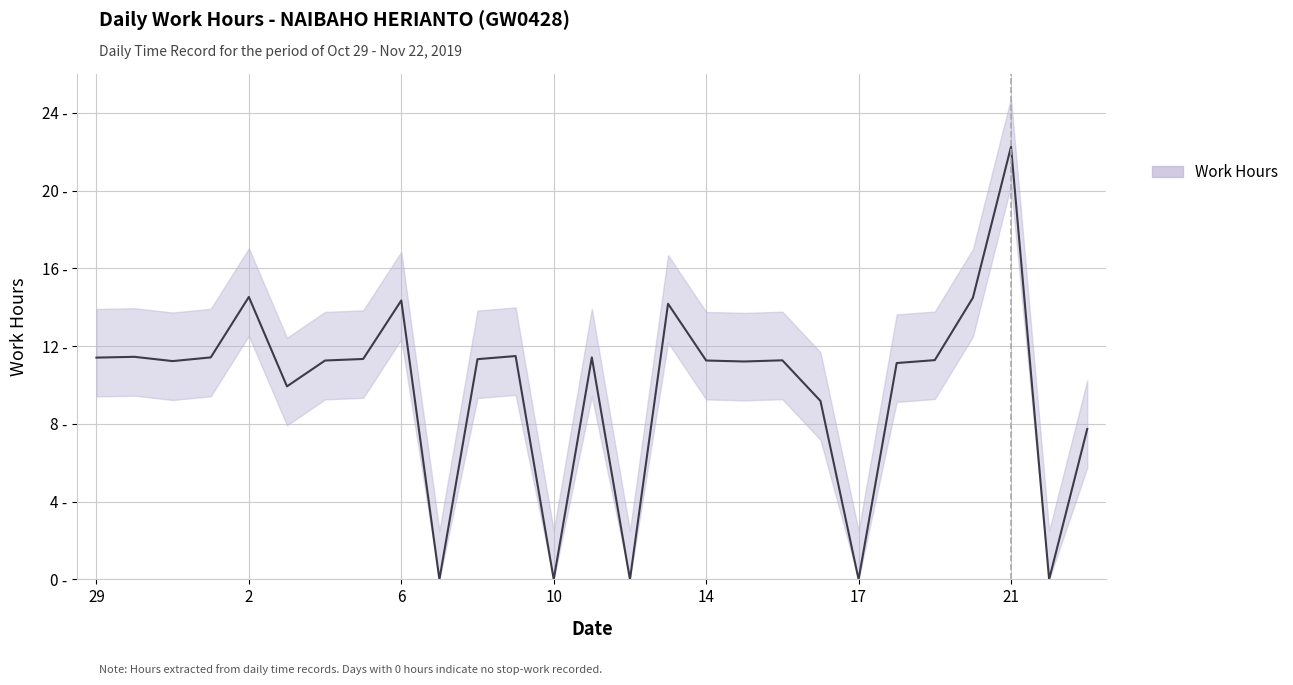

What is the difference between the maximum and minimum values?

22.3